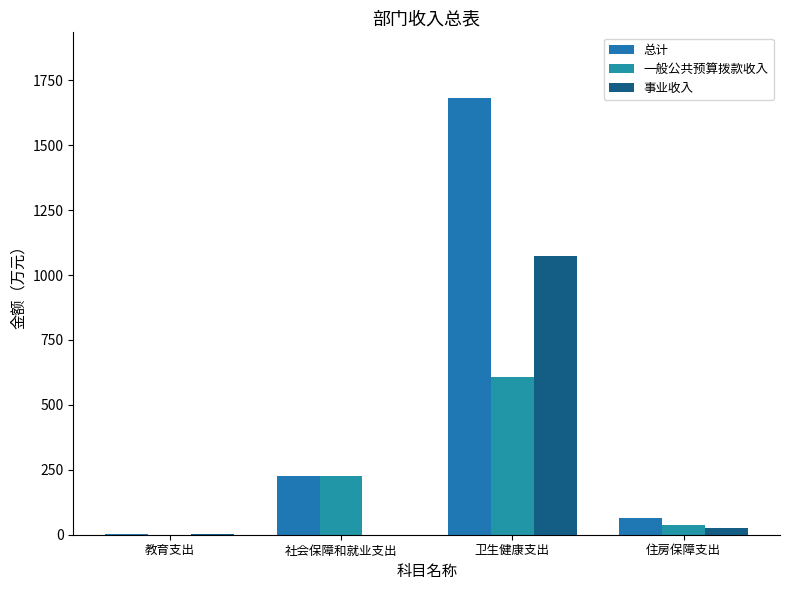

What is the sum of the 一般公共预算拨款收入 values at 社会保障和就业支出 and 教育支出?

226.4